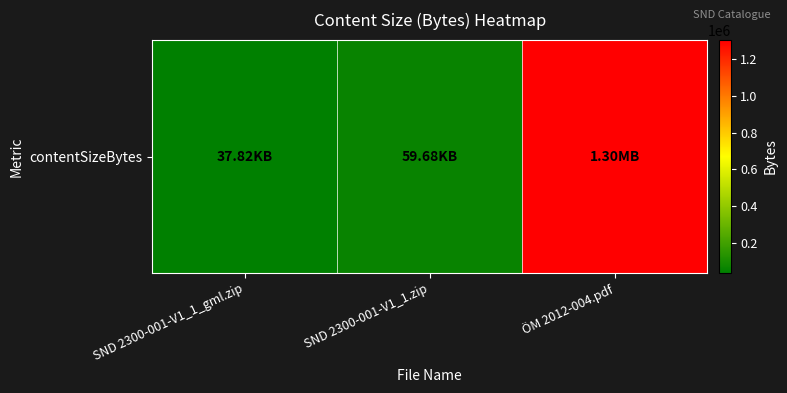

At which label does the data first exceed 59677?

ÖM 2012-004.pdf